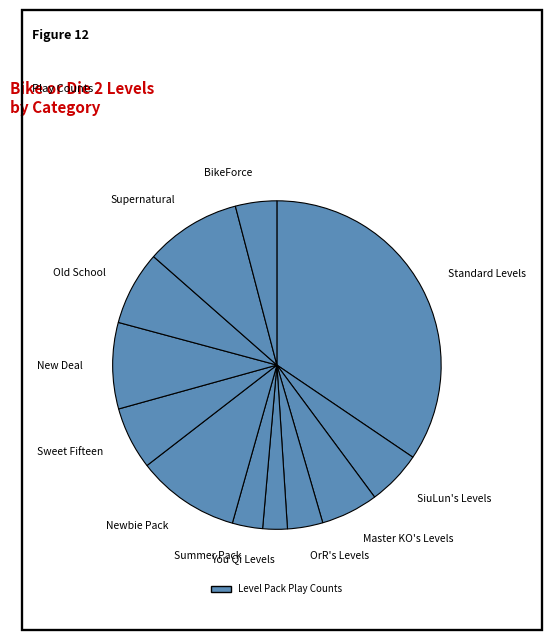

Is there a majority slice in this chart?

No